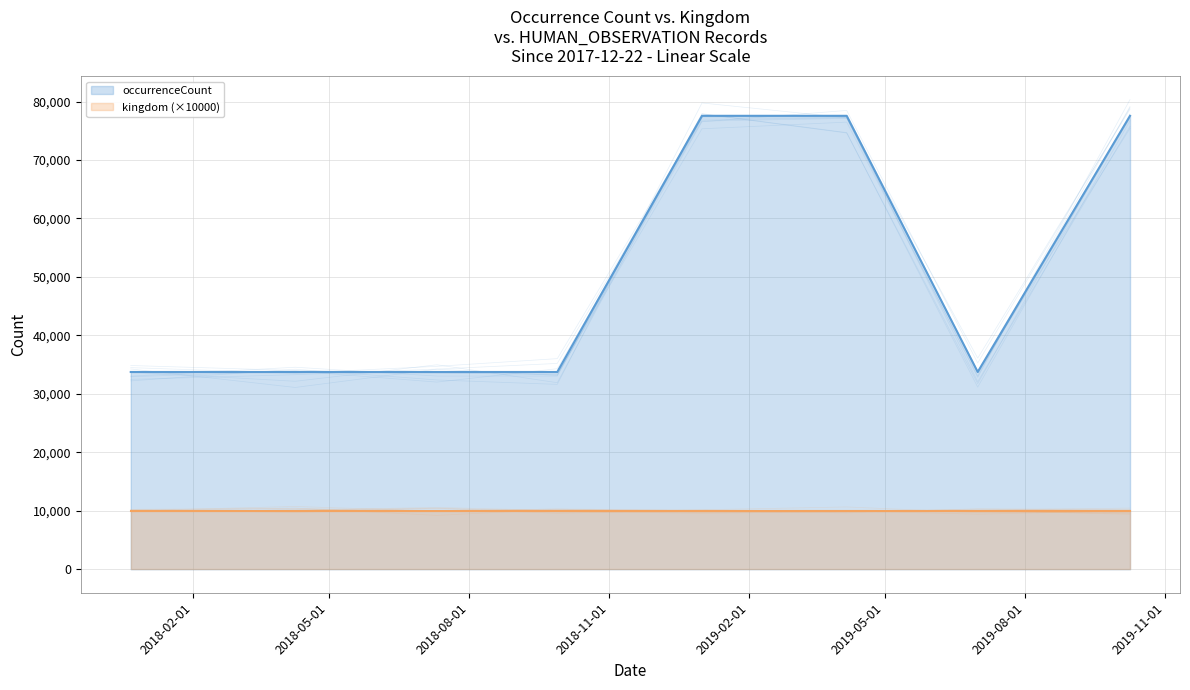

What is the smallest value displayed?

33743